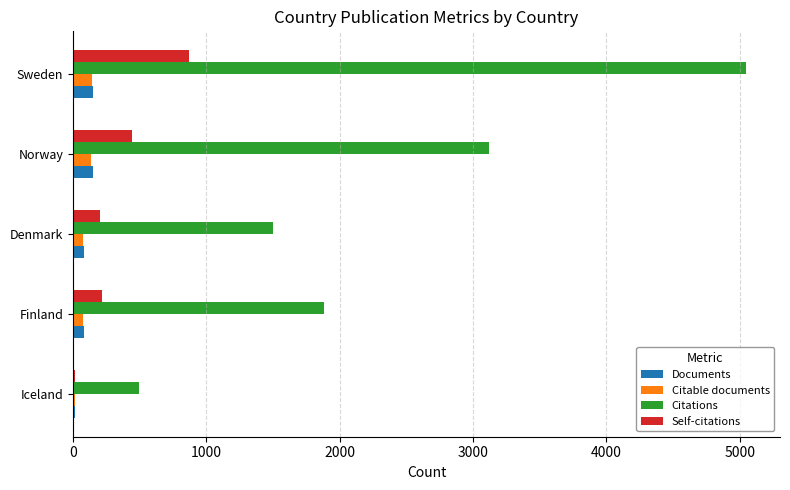

What is the sum of all Documents values?

477